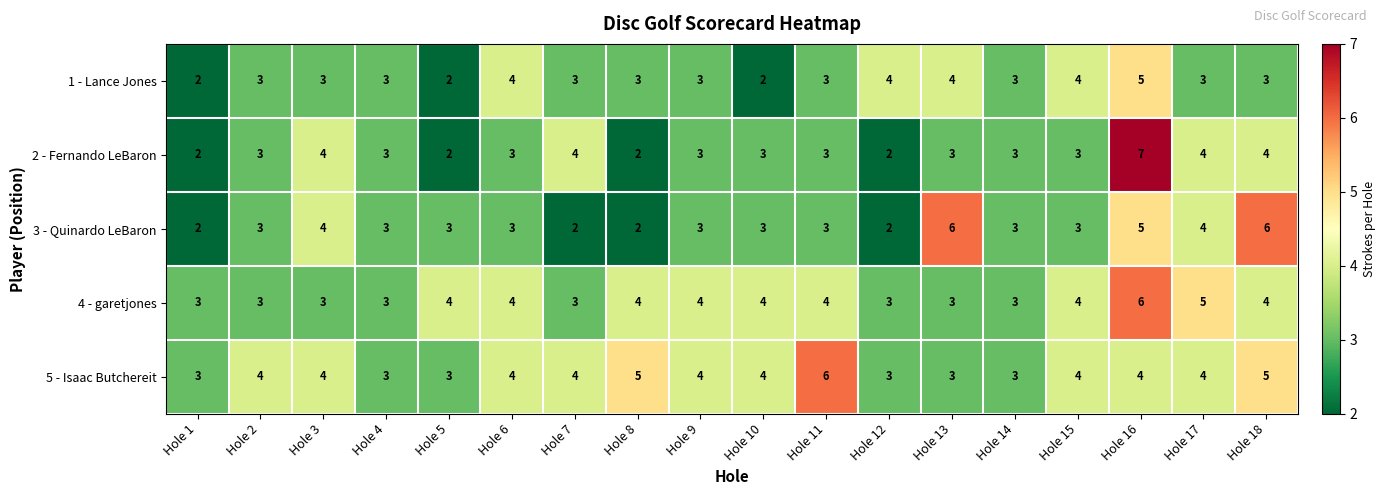

What is the average value of the 2 - Fernando LeBaron series?

3